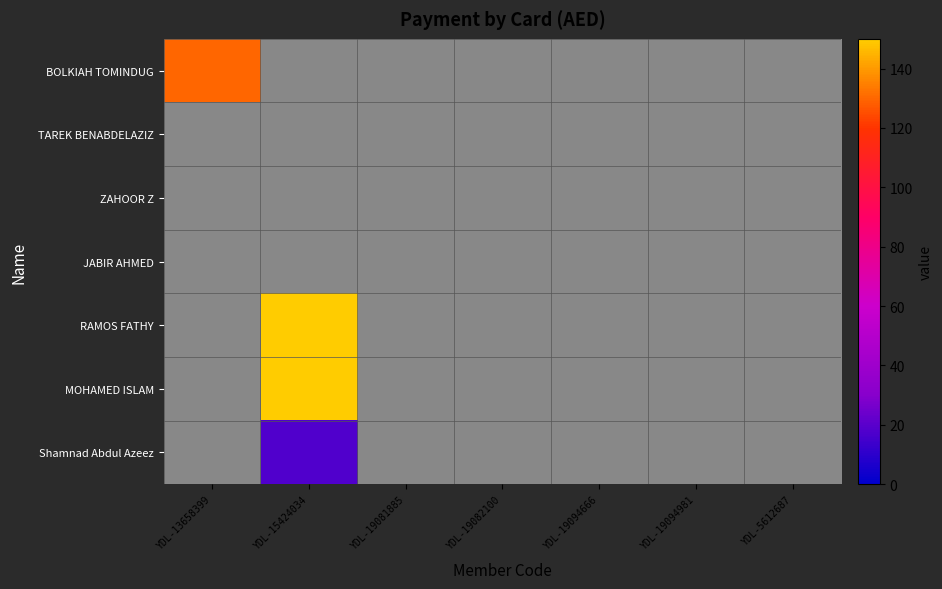

Between YDL-19082100 and YDL-5612687, which is larger?

YDL-19082100